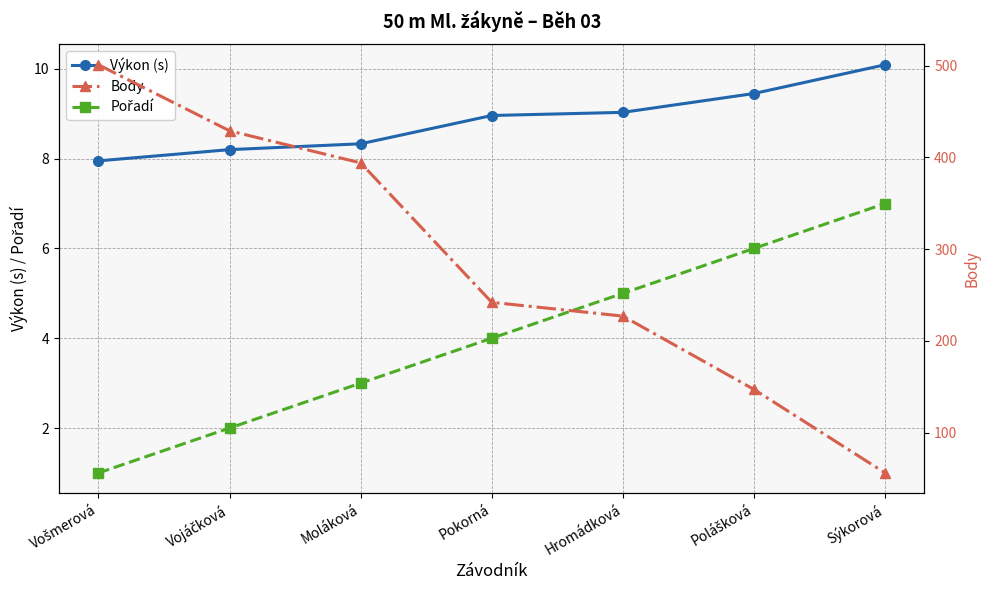

Which series has the largest total across all categories?

Body